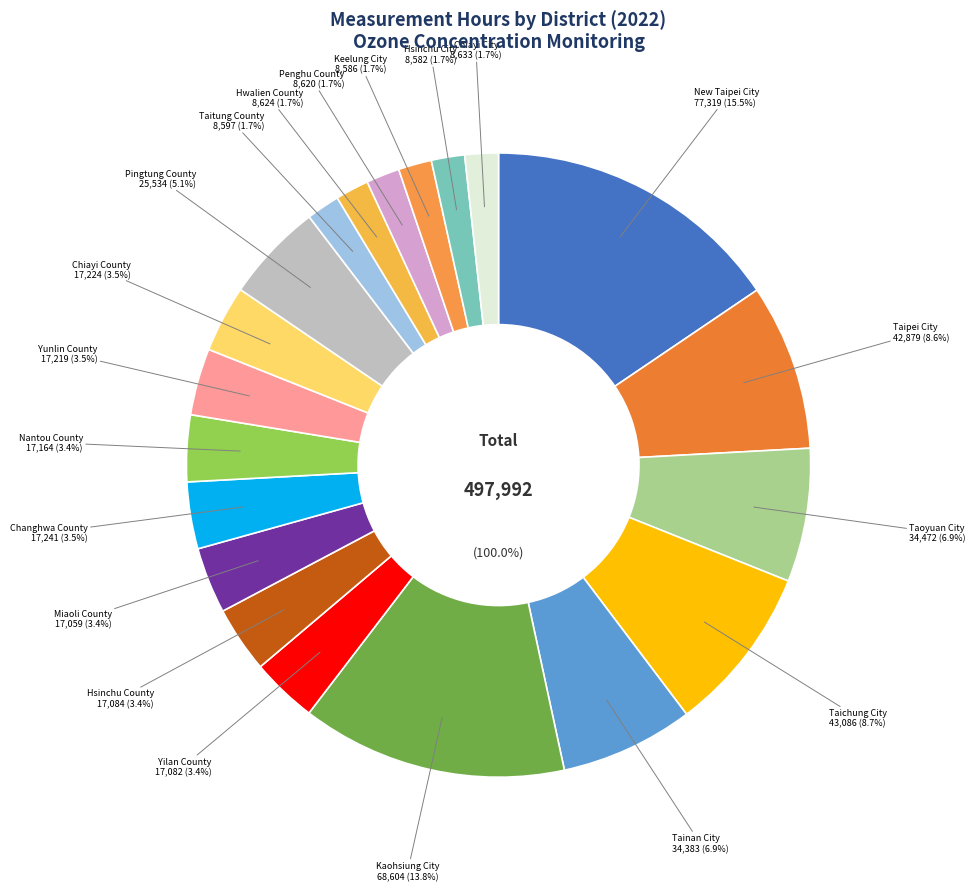

Does any single category account for the majority?

No